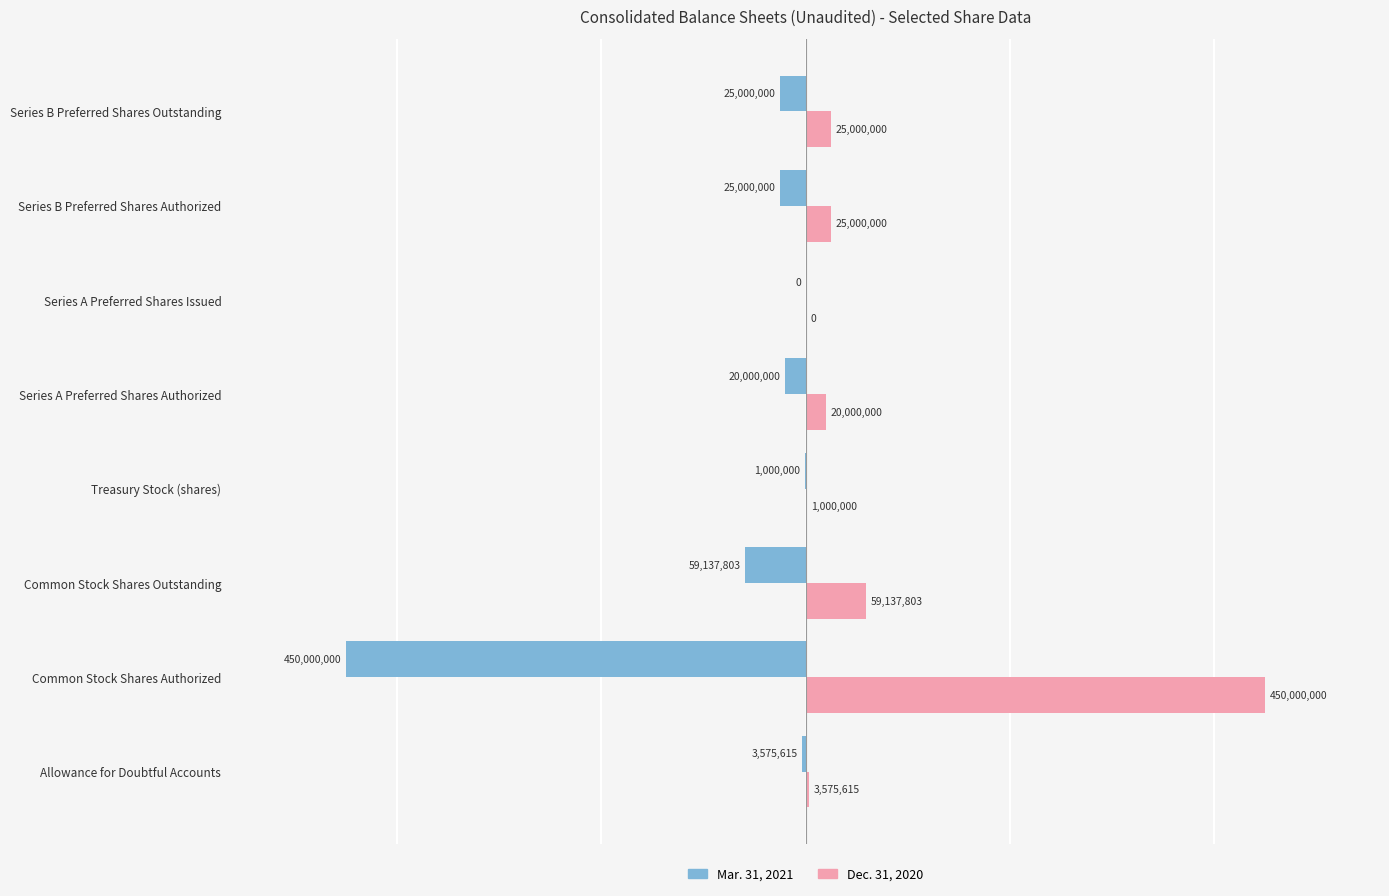

The Dec. 31, 2020 series shows 0 at Series A Preferred Shares Issued. True or false?

True